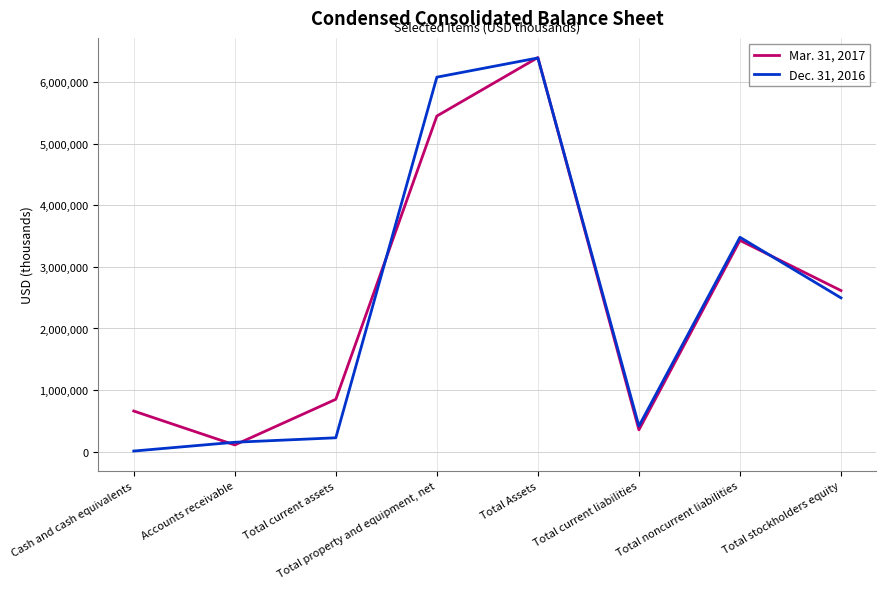

Which category has the highest value in the Mar. 31, 2017 series?

Total Assets